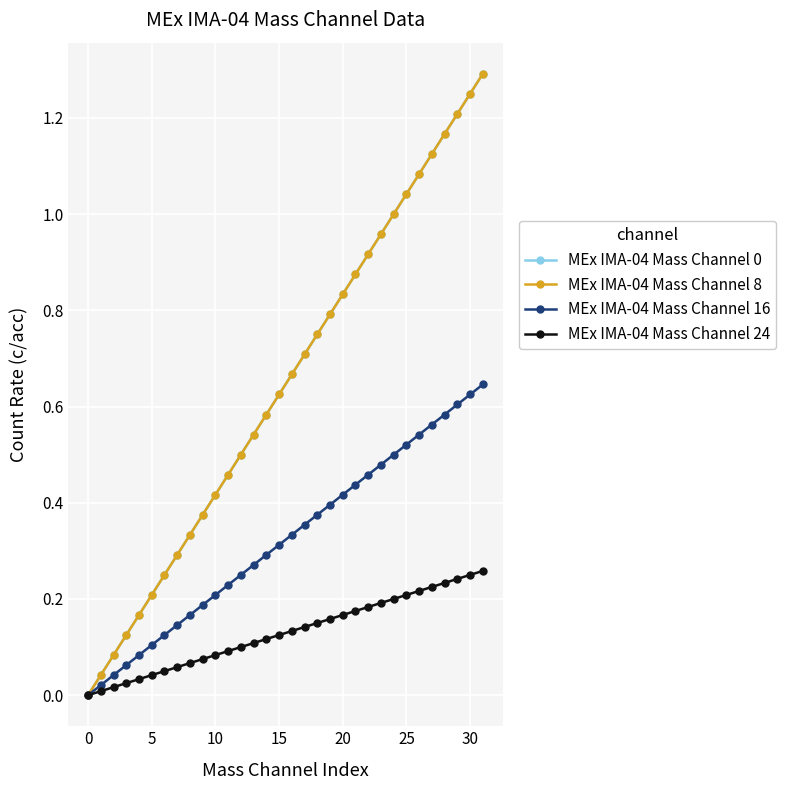

Is this an area chart (filled region under the line)?

No